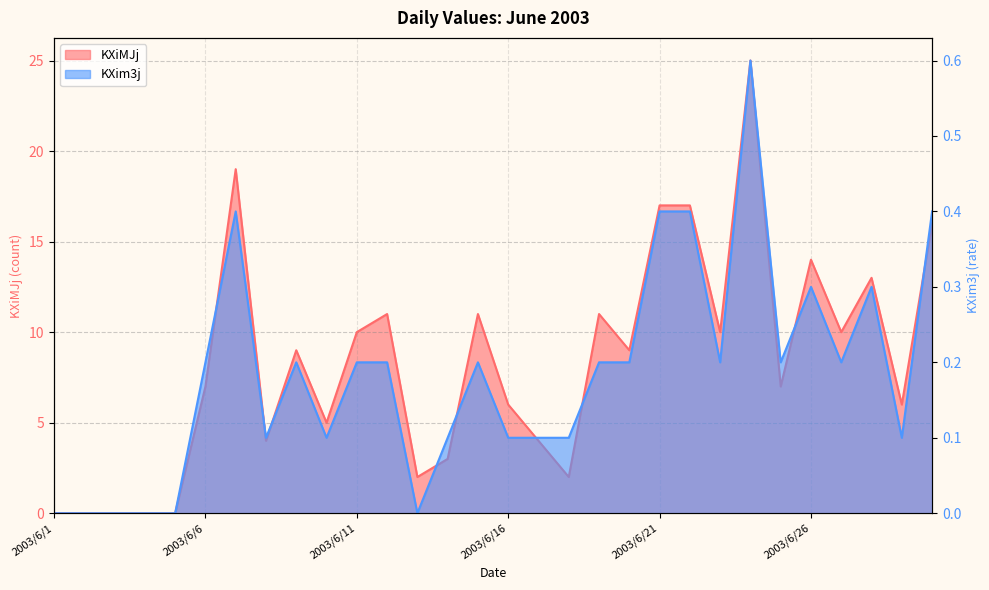

Reading left to right, extract all data points from this chart.

KXim3j: 0.0	0.0	0.0	0.0	0.0	0.2	0.4	0.1	0.2	0.1	0.2	0.2	0.0	0.1	0.2	0.1	0.1	0.1	0.2	0.2	0.4	0.4	0.2	0.6	0.2	0.3	0.2	0.3	0.1	0.4
KXiMJj: 0.0	0.0	0.0	0.0	0.0	7.0	19.0	4.0	9.0	5.0	10.0	11.0	2.0	3.0	11.0	6.0	4.0	2.0	11.0	9.0	17.0	17.0	10.0	25.0	7.0	14.0	10.0	13.0	6.0	16.0